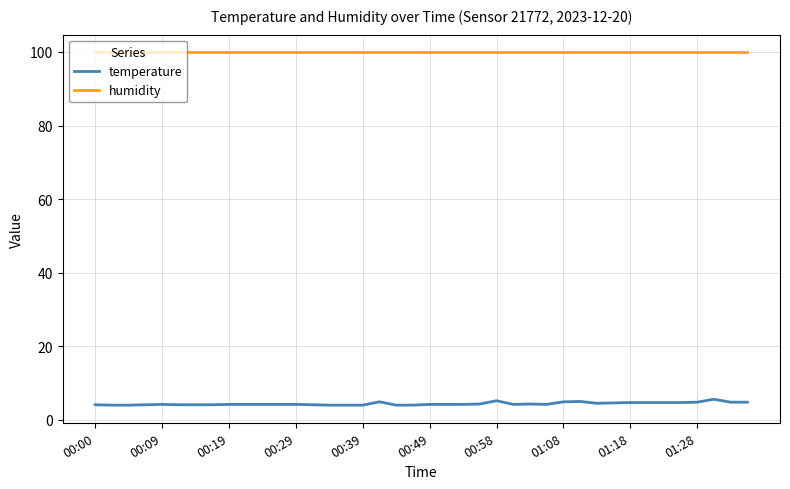

True or false: humidity and temperature cross at least once.

False